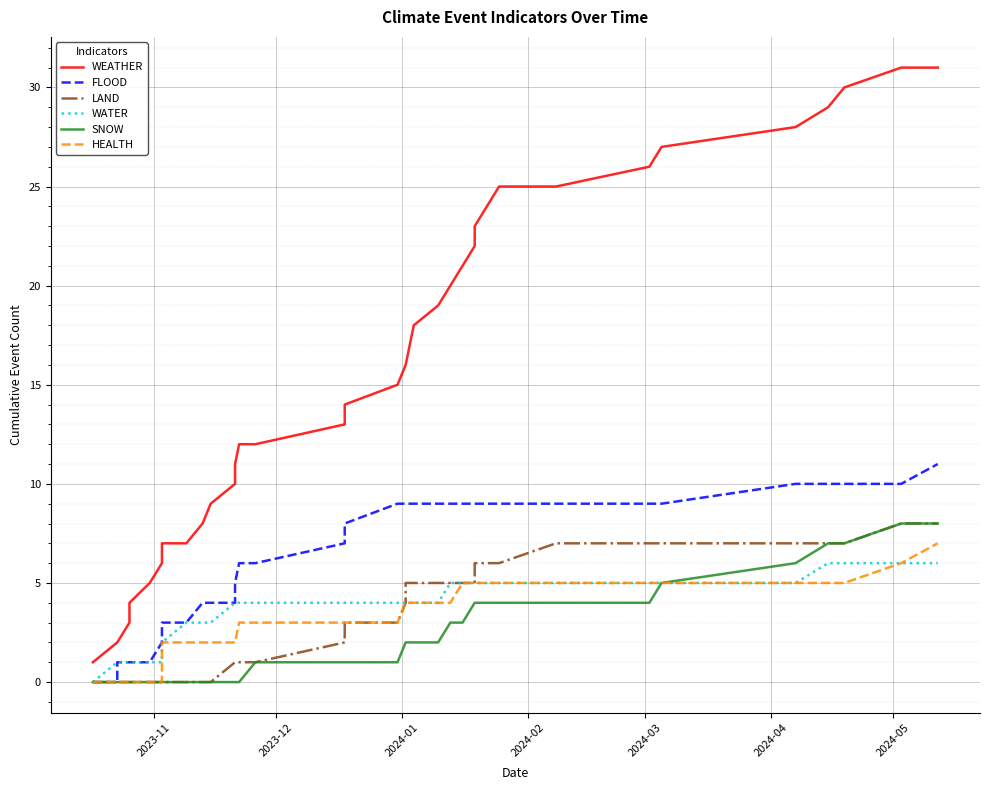

What are all the series names shown in the legend?

WEATHER, FLOOD, LAND, WATER, SNOW, HEALTH